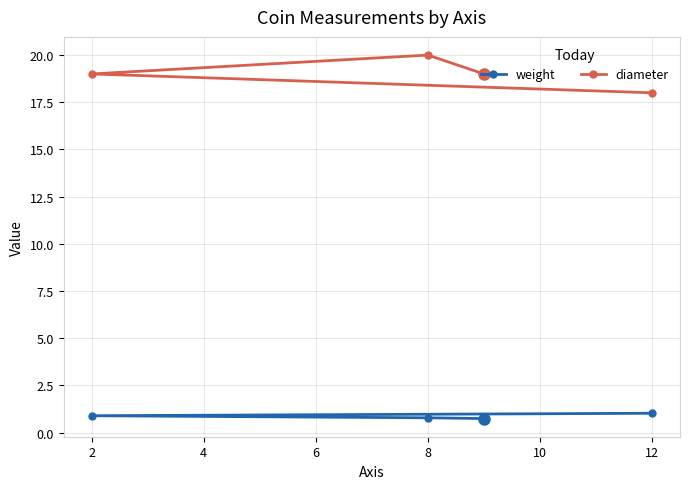

True or false: weight has more than 1 points higher than both neighbors.

False